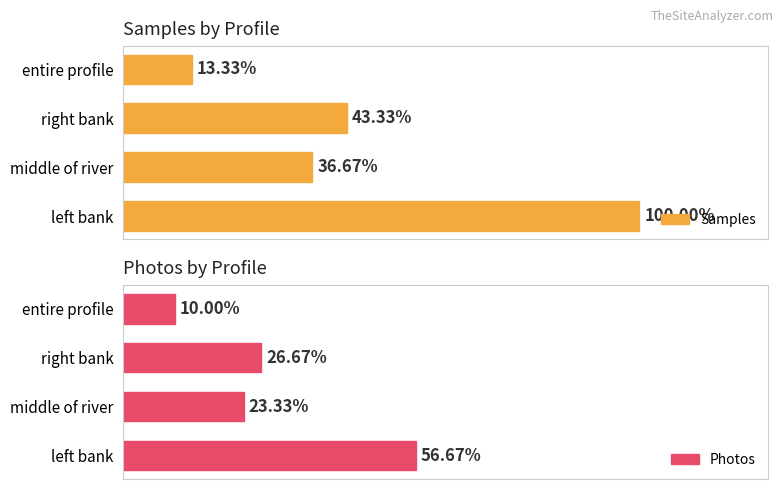

Is the value of Samples at middle of river greater than the value of Photos at left bank?

No